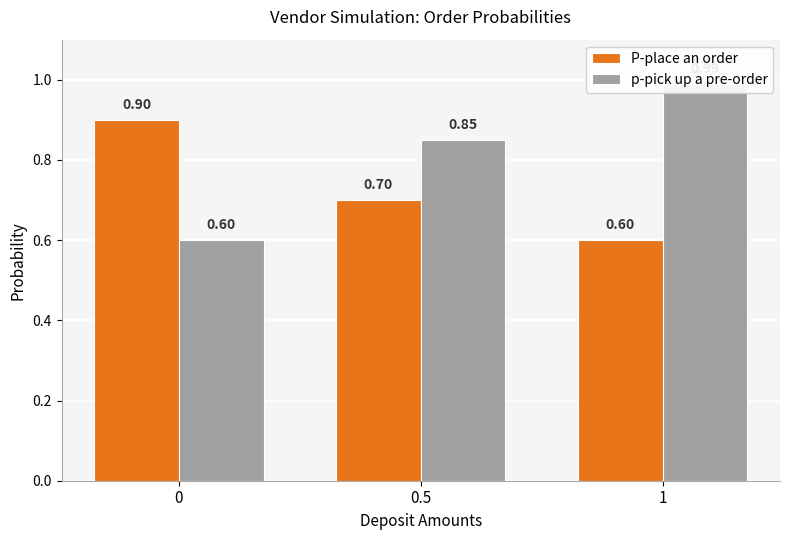

What is the label of the 2nd bar from the right?

0.5